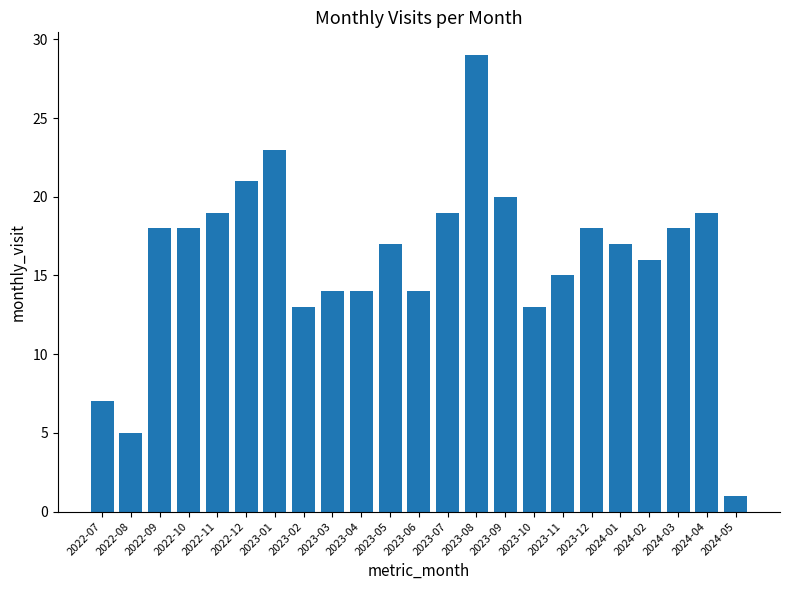

What is the value of the 5th bar from the left?

19